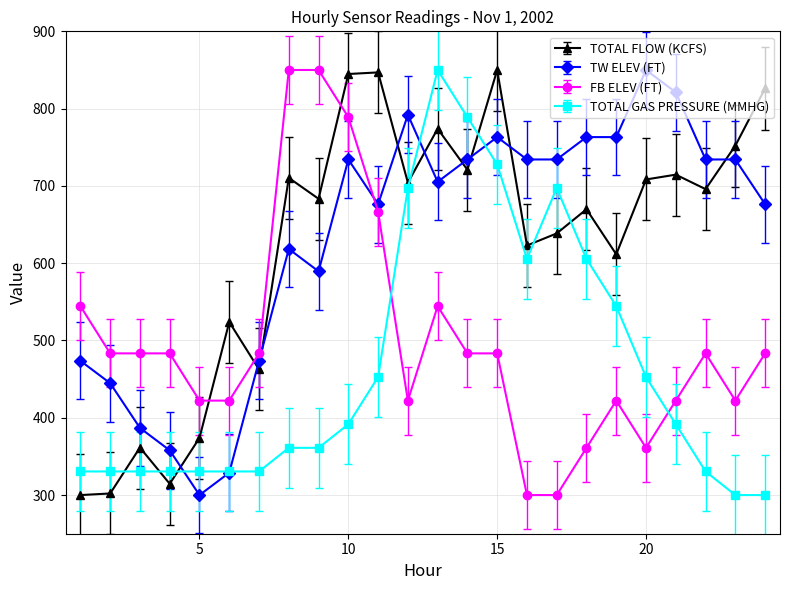

What is the value of the TOTAL GAS PRESSURE (MMHG) point at the 20th from the left?

452.8